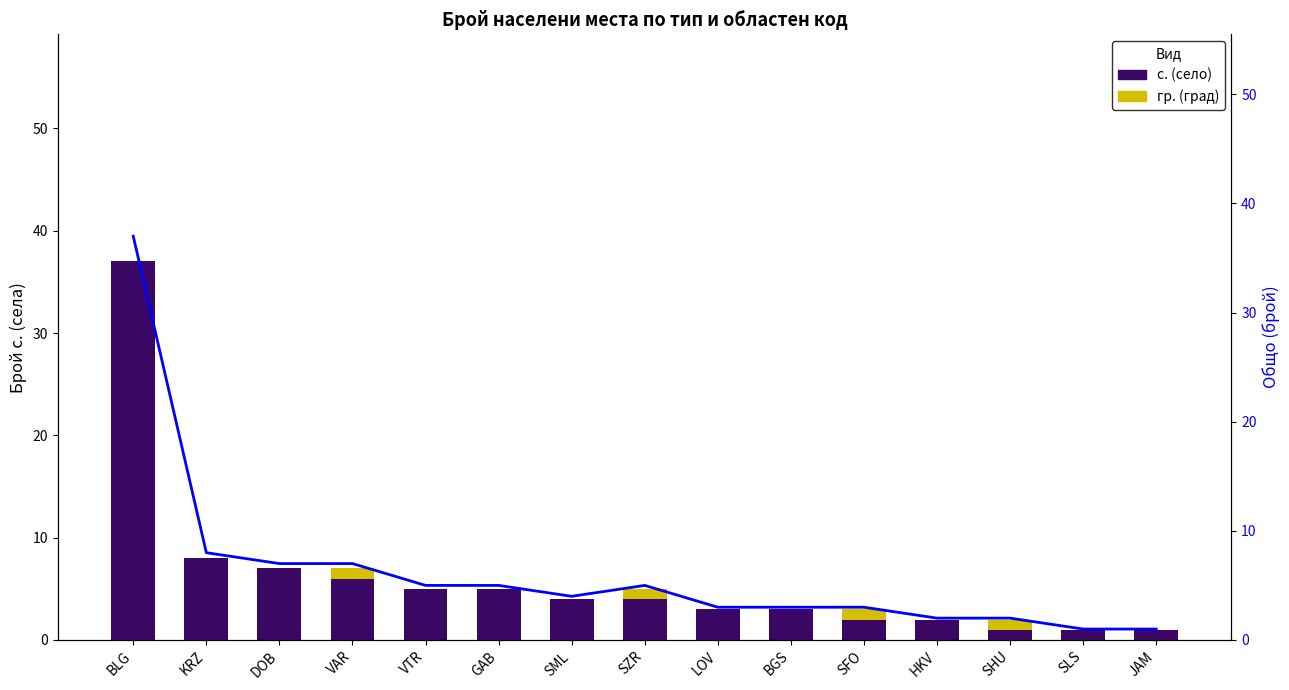

What is the difference between the highest and lowest values at SZR?

4